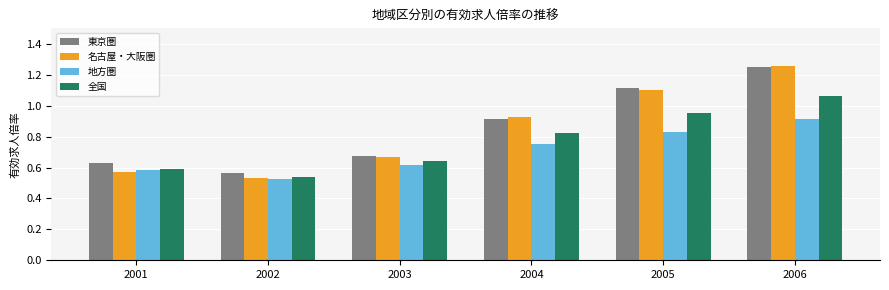

Is the value of 地方圏 at 2001 greater than the value of 名古屋・大阪圏 at 2005?

No